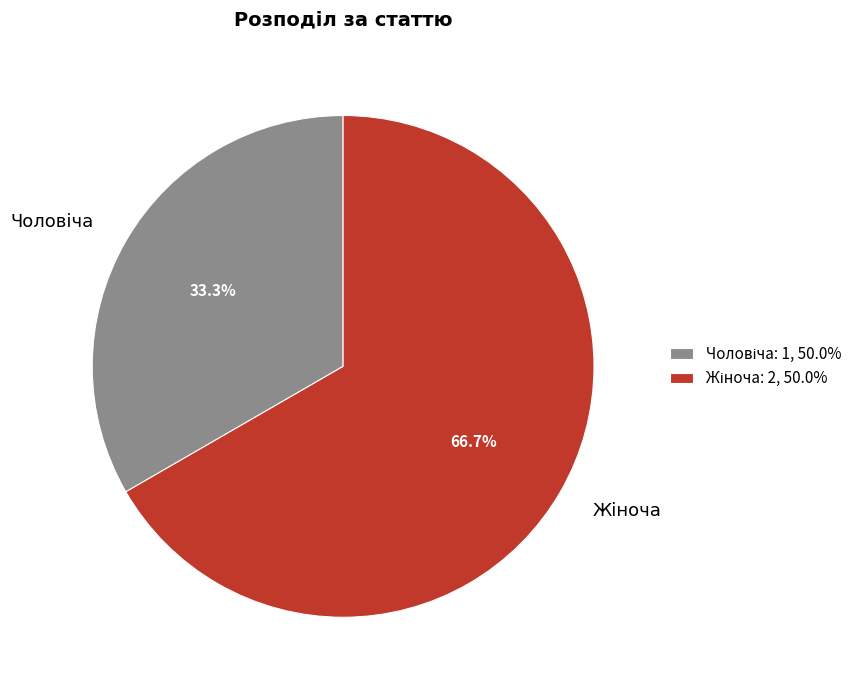

Does any single category account for the majority?

Yes